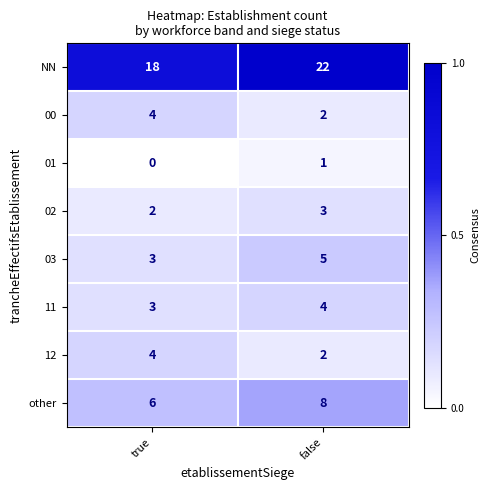

List the labels in order of 01 value, largest first.

false, true